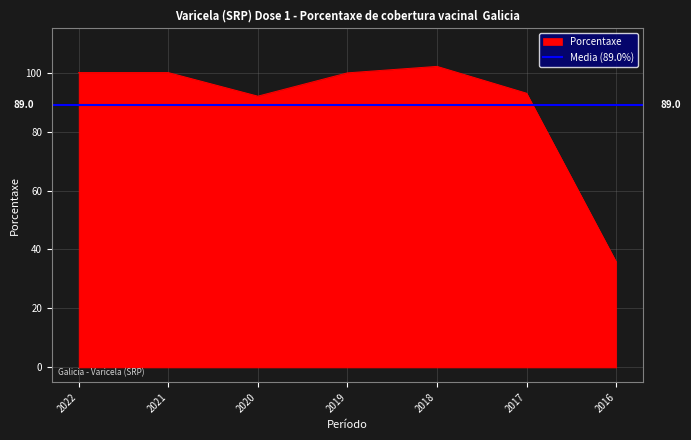

List the labels in order of value, smallest first.

2016, 2020, 2017, 2019, 2022, 2021, 2018